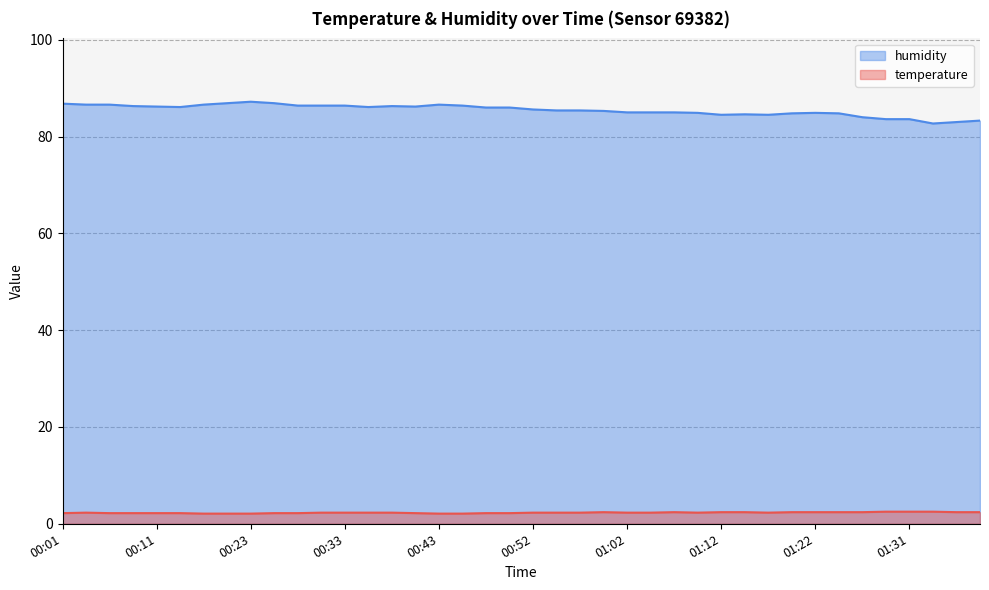

List the series in order of their overall mean, highest first.

humidity, temperature